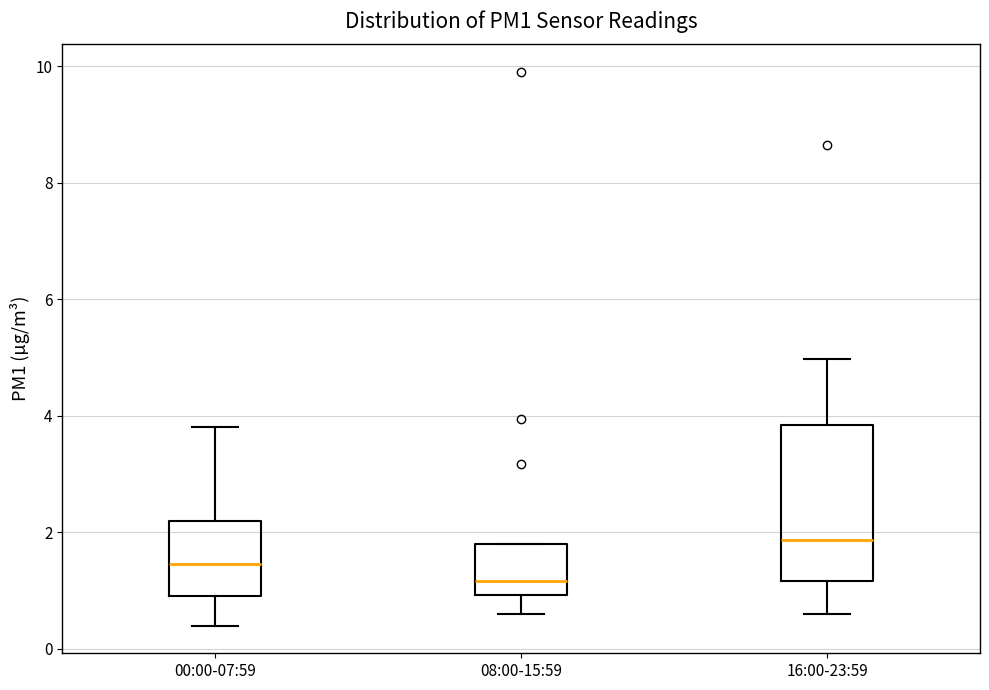

Which box's median line is the highest?

16:00-23:59